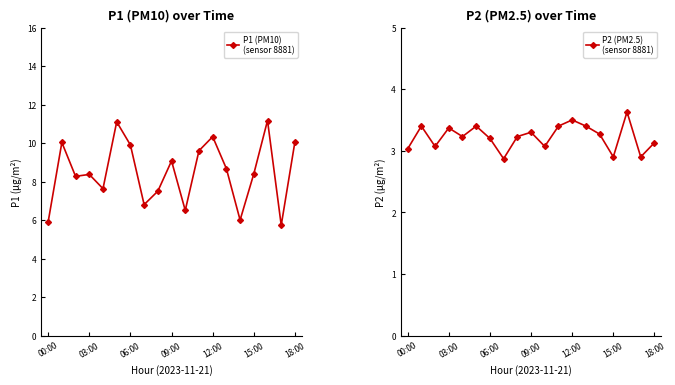

True or false: P1 (PM10)
(sensor 8881) and P2 (PM2.5)
(sensor 8881) cross at least once.

False